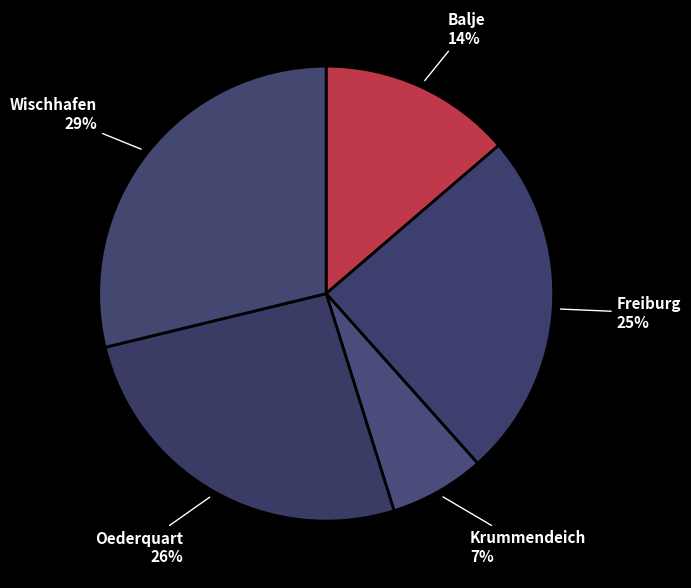

Which has a higher value, Freiburg or Balje?

Freiburg